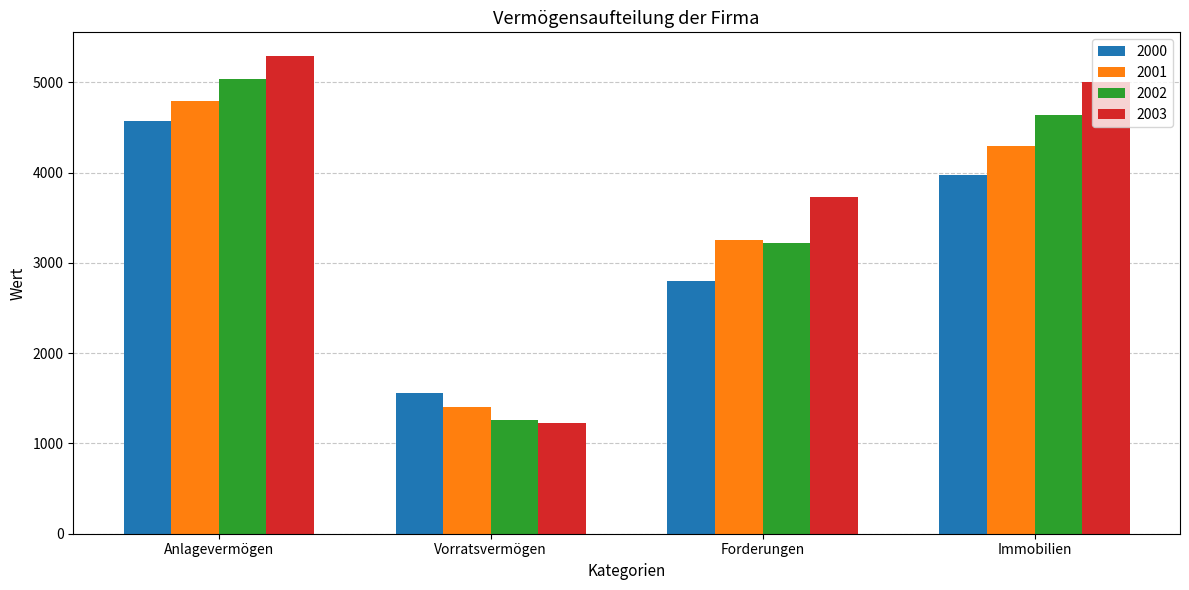

List the labels in order of 2003 value, largest first.

Anlagevermögen, Immobilien, Forderungen, Vorratsvermögen